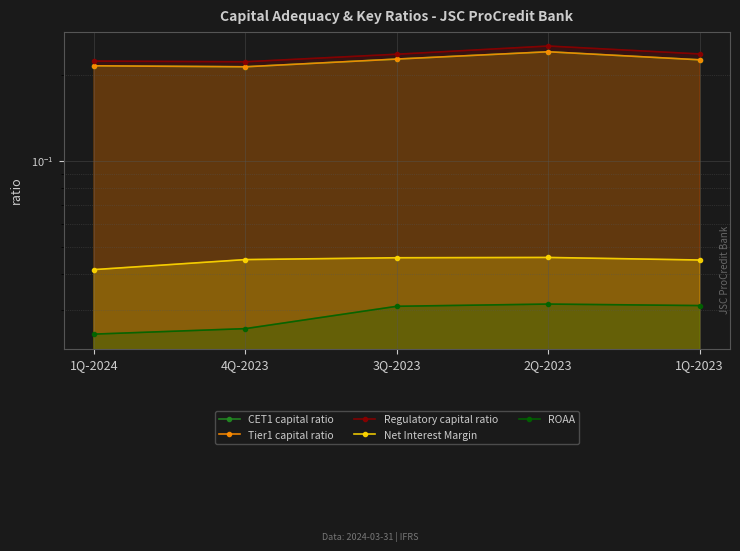

True or false: CET1 capital ratio and Net Interest Margin intersect in this chart.

False